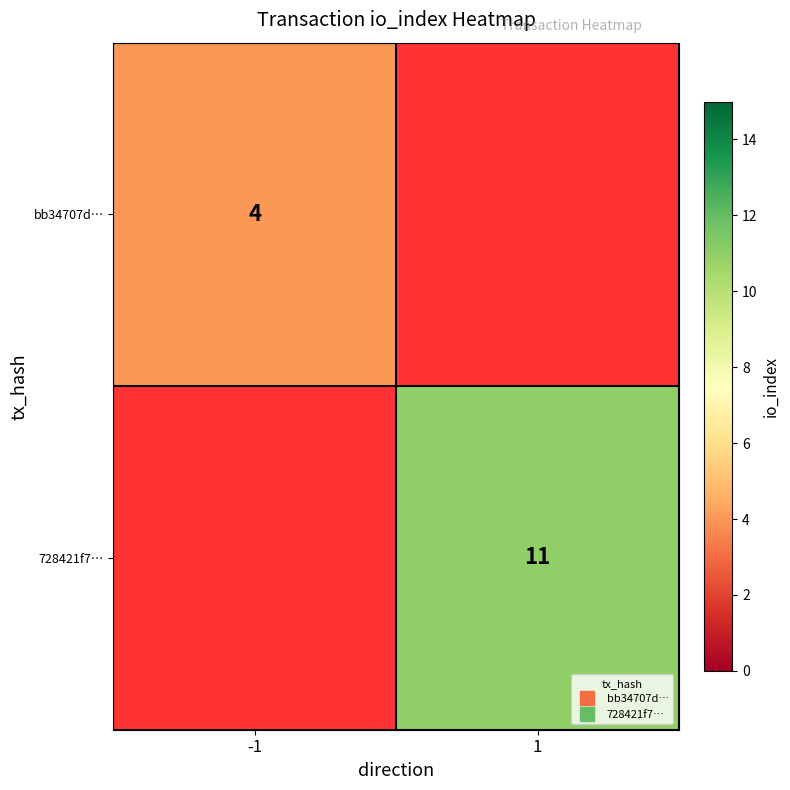

Is it true that 728421f7… equals 11.0 at 1?

True